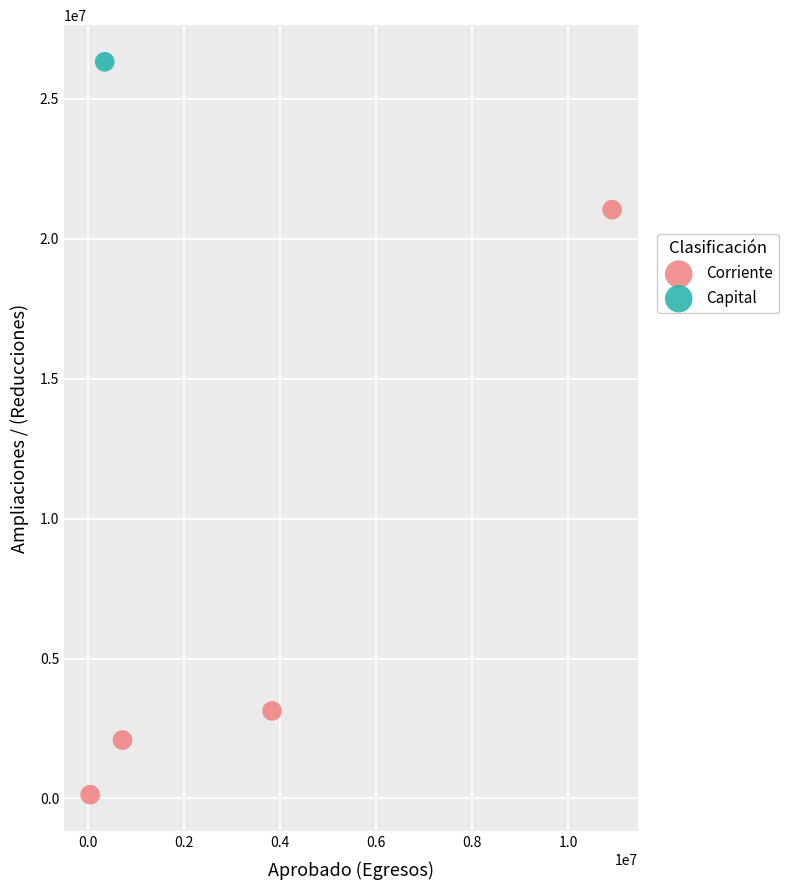

What are all the series names shown in the legend?

Corriente, Capital